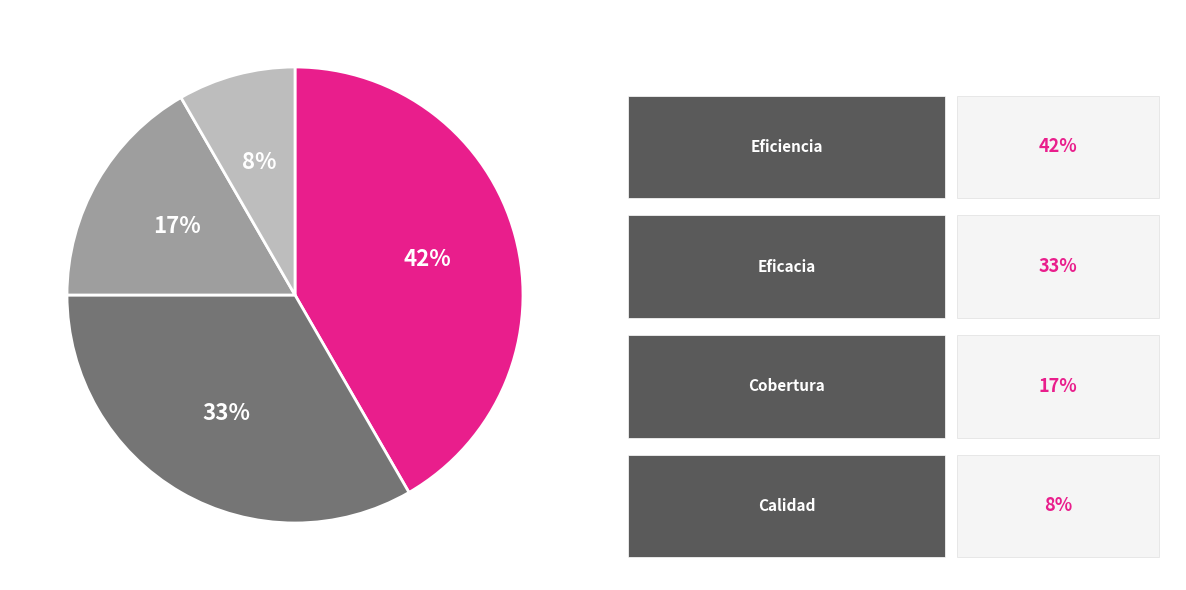

Does any single category account for the majority?

No